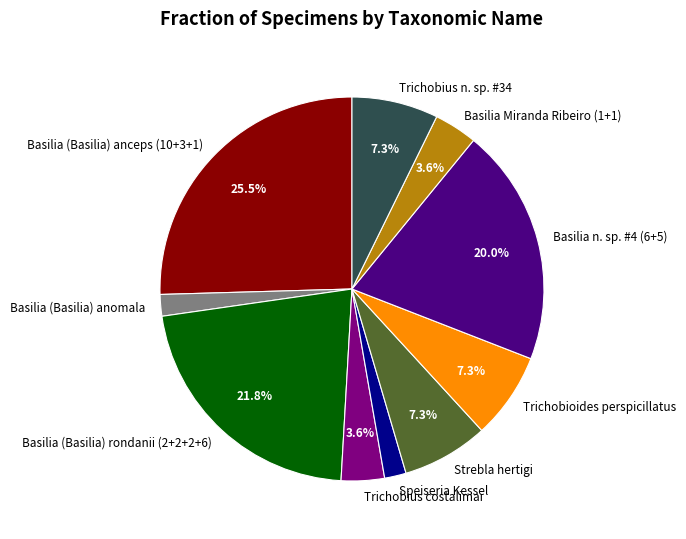

How many slices are in this pie chart?

10